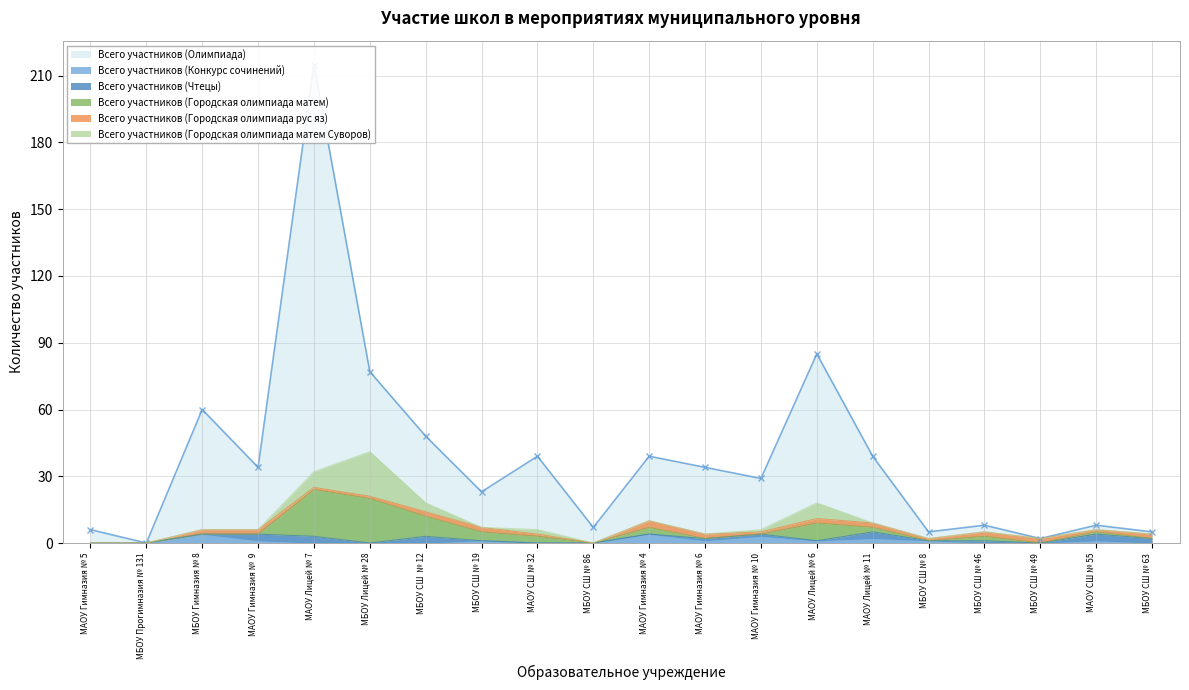

True or false: Всего участников (Конкурс сочинений) has a value of 1 at МАОУ Гимназия №  9.

True